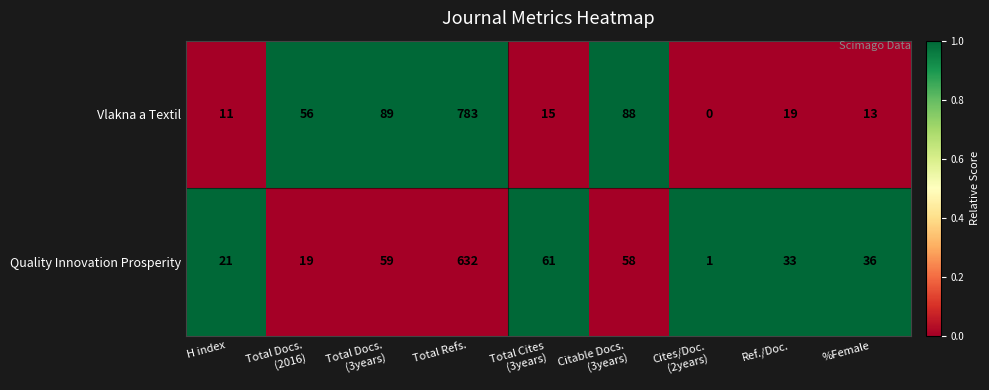

Reading left to right, extract all data points from this chart.

Vlakna a Textil: 11	56	89	783	15	88	0	19	13
Quality Innovation Prosperity: 21	19	59	632	61	58	1	33	36